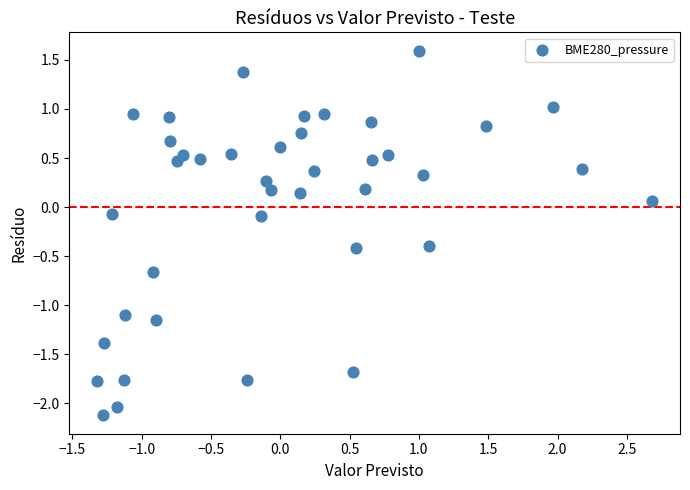

What is the range of Y values (max minus min)?

3.7